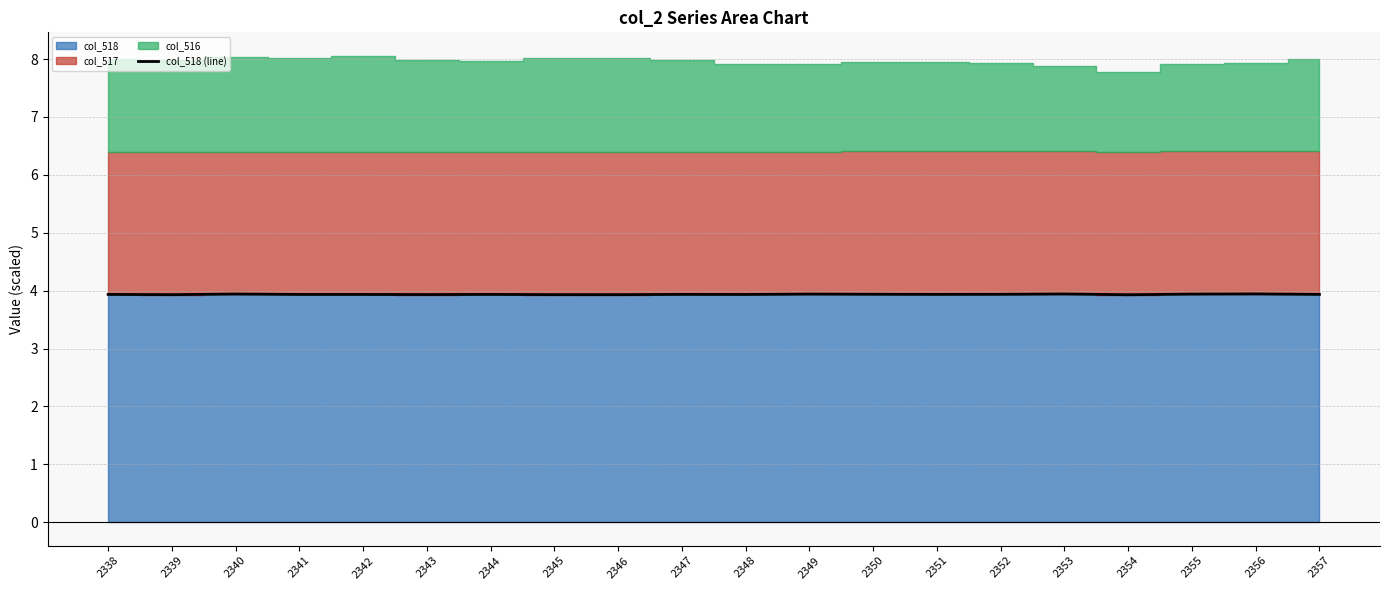

What is the highest value of the col_518 (line) series?

3.9